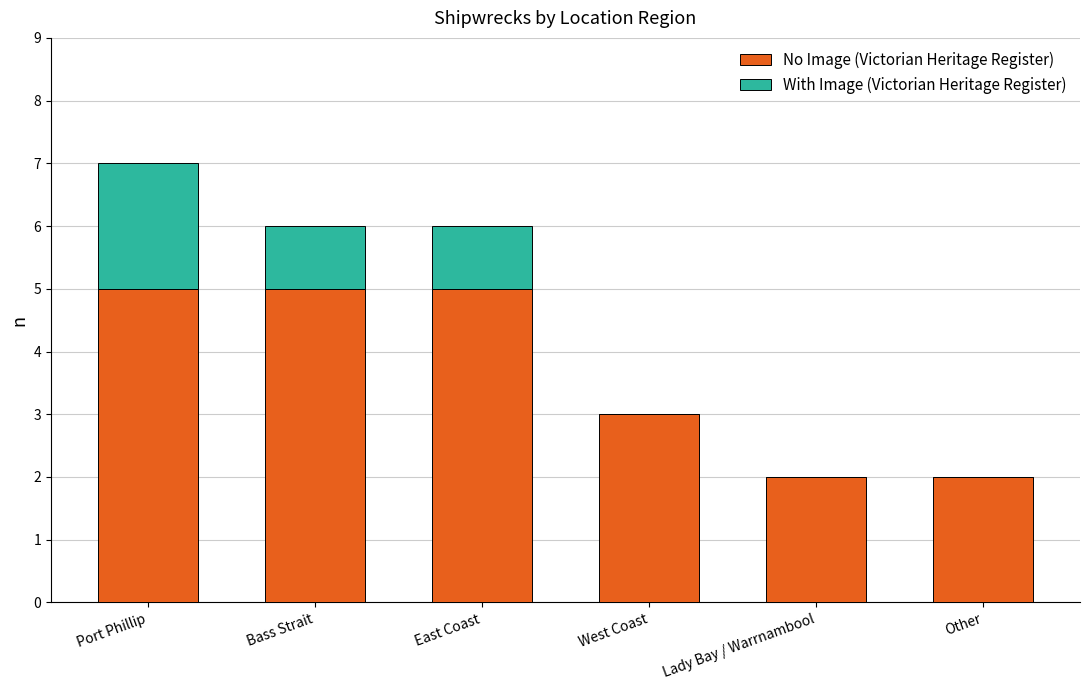

At which category is the sum across all series the highest?

Port Phillip